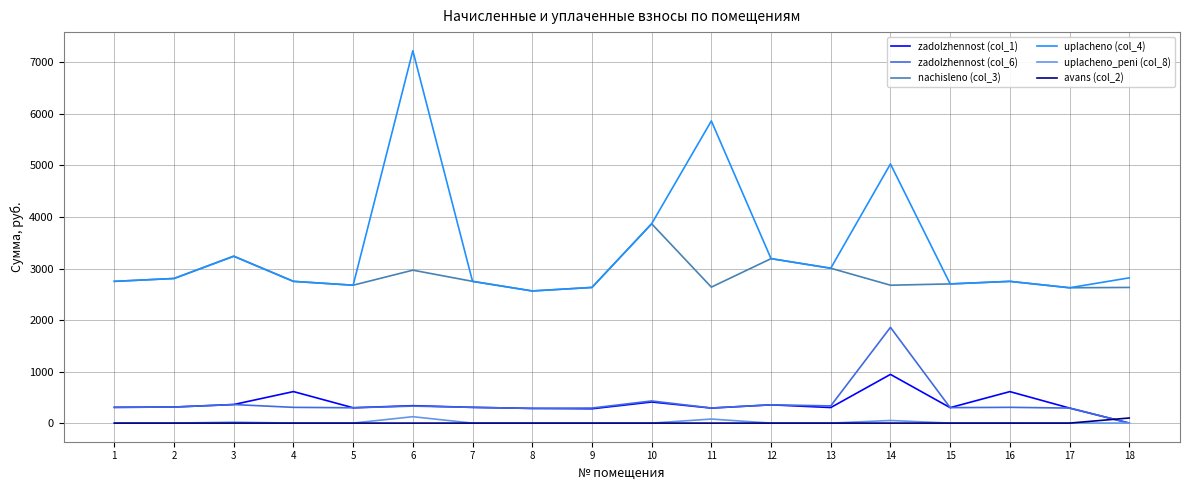

True or false: zadolzhennost (col_1) and uplacheno (col_4) intersect in this chart.

False